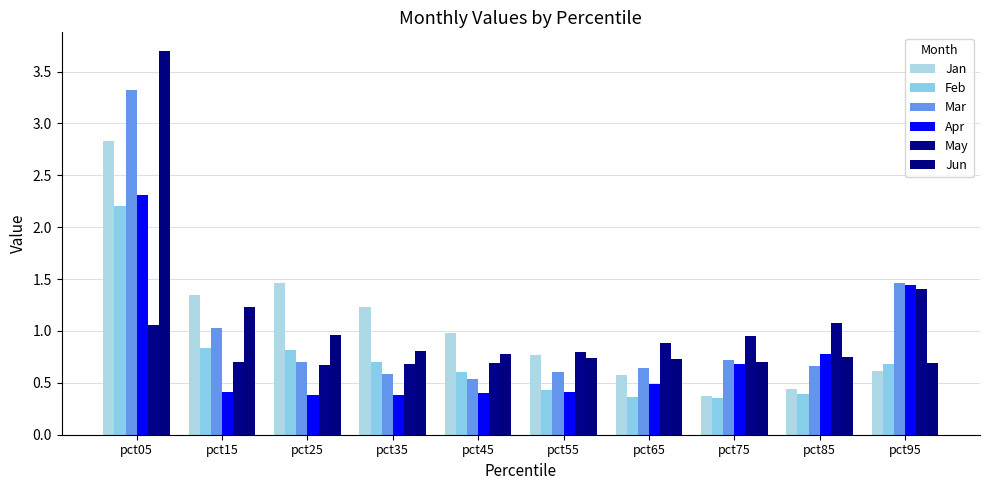

List the labels in order of Feb value, largest first.

pct05, pct15, pct25, pct35, pct95, pct45, pct55, pct85, pct65, pct75